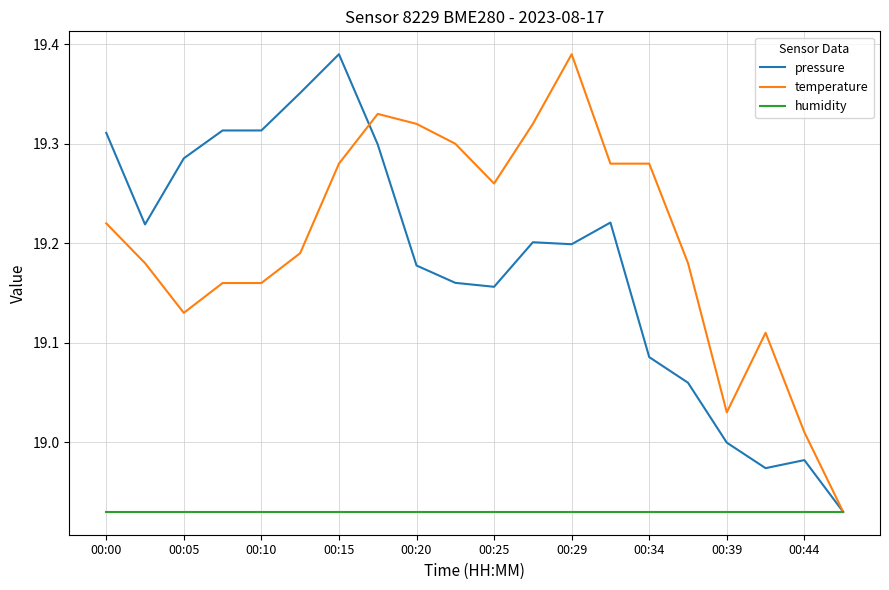

What is the average value of the pressure series?

19.2